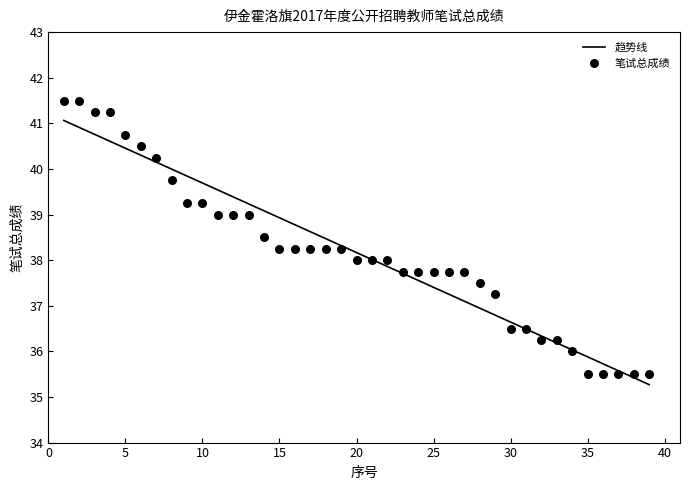

Which series reaches the maximum Y coordinate?

笔试总成绩